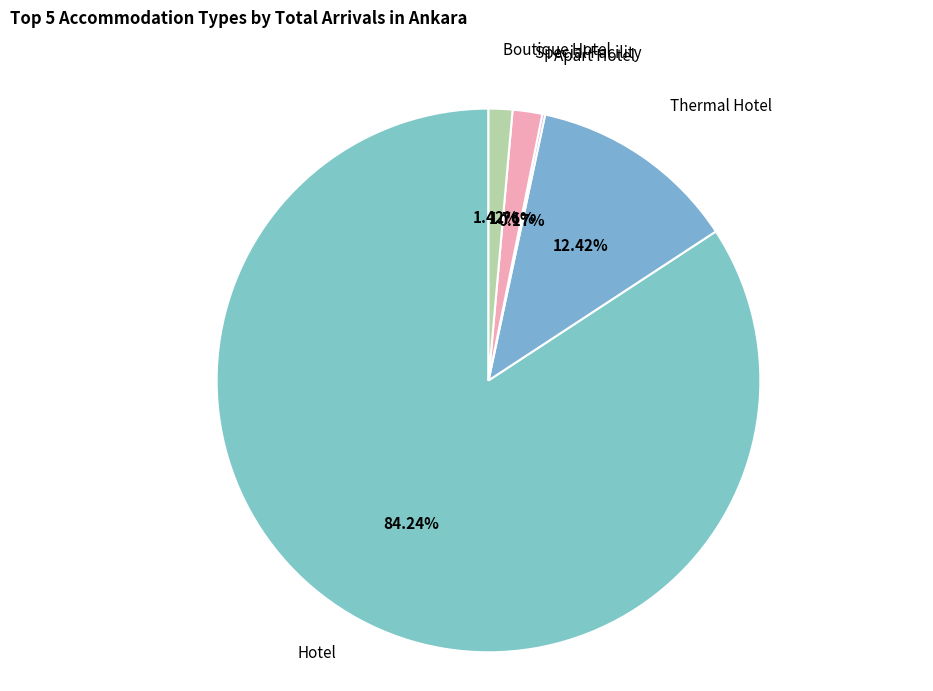

Which slice is the largest?

Hotel